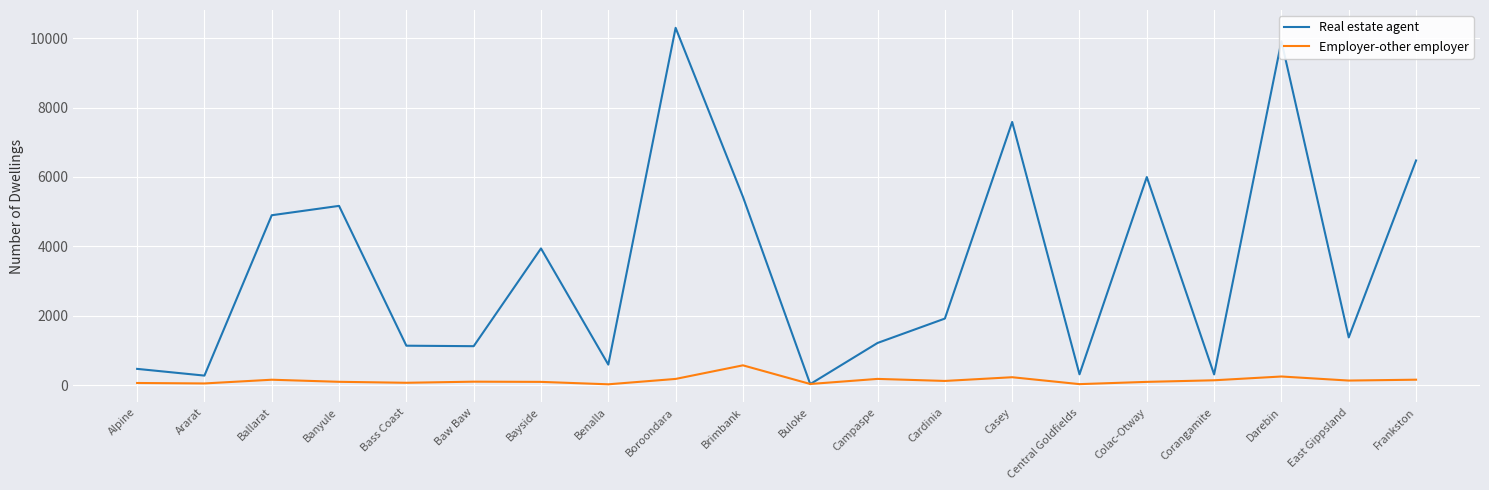

What is the difference between the Employer-other employer values at Ararat and Bayside?

45